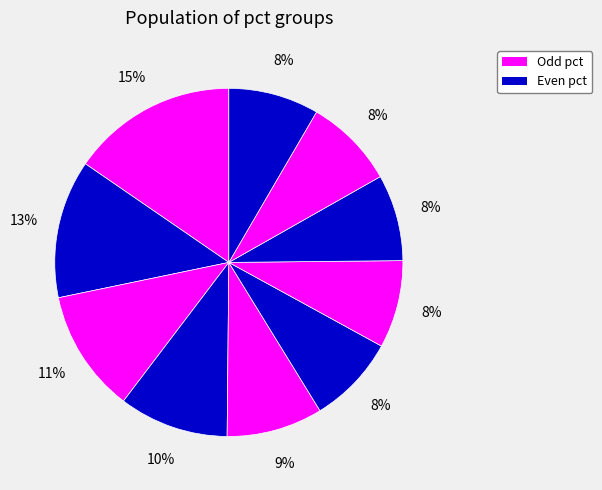

To the nearest percent, what is the average slice percentage?

10%